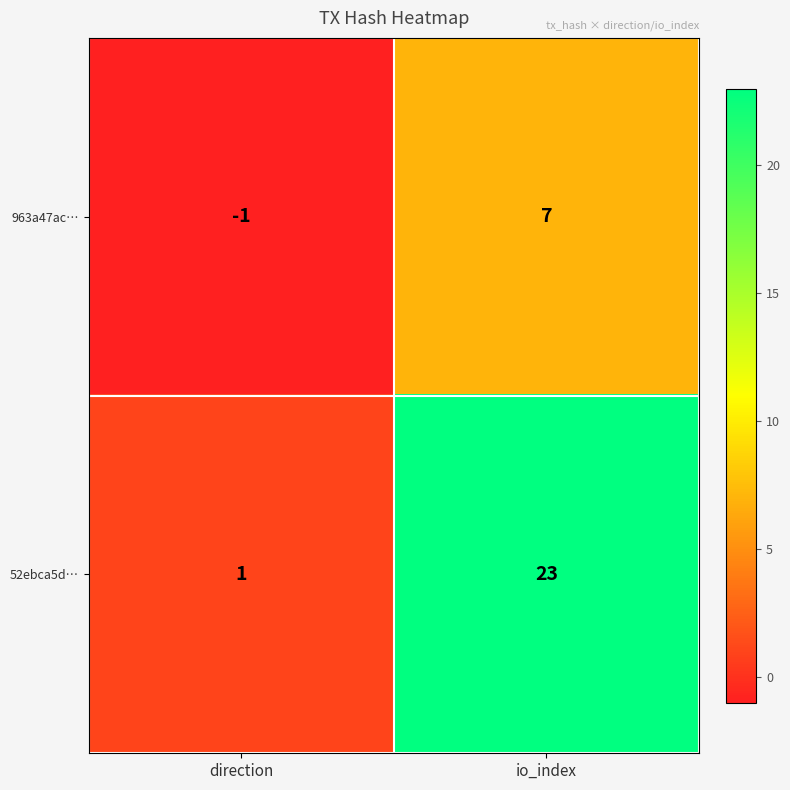

Which series changed the most between direction and io_index?

52ebca5d…